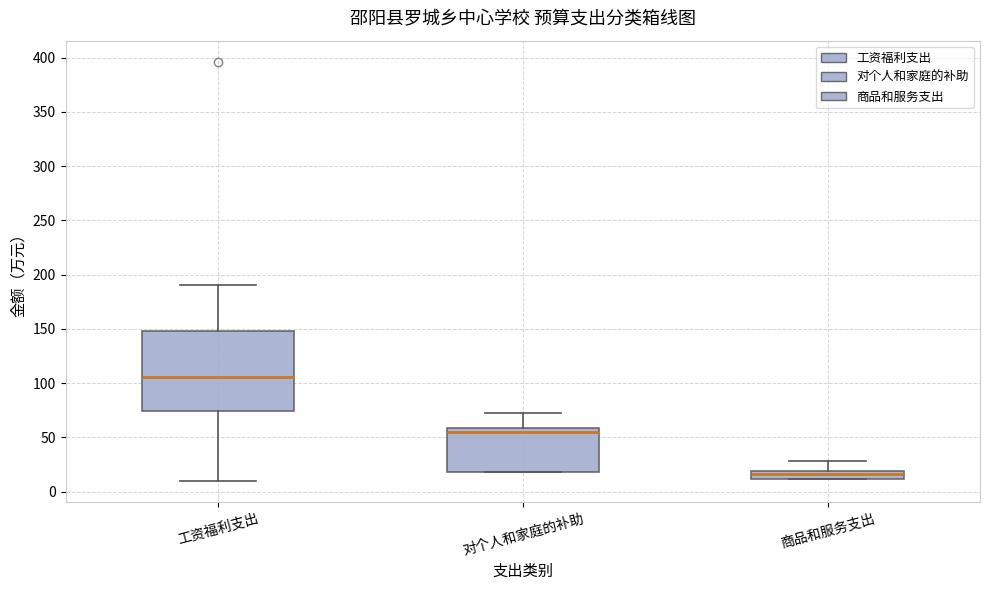

Where does the upper whisker of the box for 工资福利支出 end on the y-axis? The values are not printed on the chart, so give them approximately, as read against the axis.

190